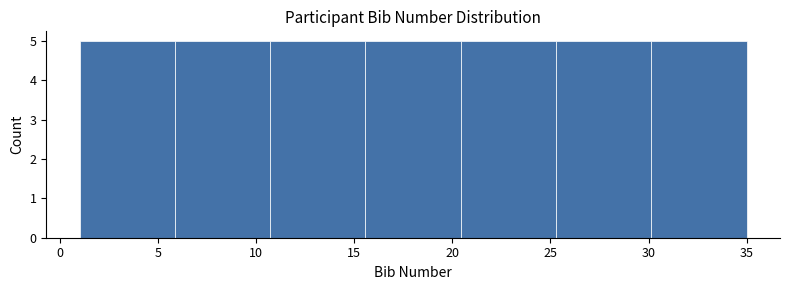

Reading left to right, list every bar in this chart as the range it spans on the x-axis followed by its height. Neither the bar edges nor the heights are printed on the chart, so give them approximately, as read against the axes.

1.0 to 6.0: 5
6.0 to 10.5: 5
10.5 to 15.5: 5
15.5 to 20.5: 5
20.5 to 25.5: 5
25.5 to 30.0: 5
30.0 to 35.0: 5